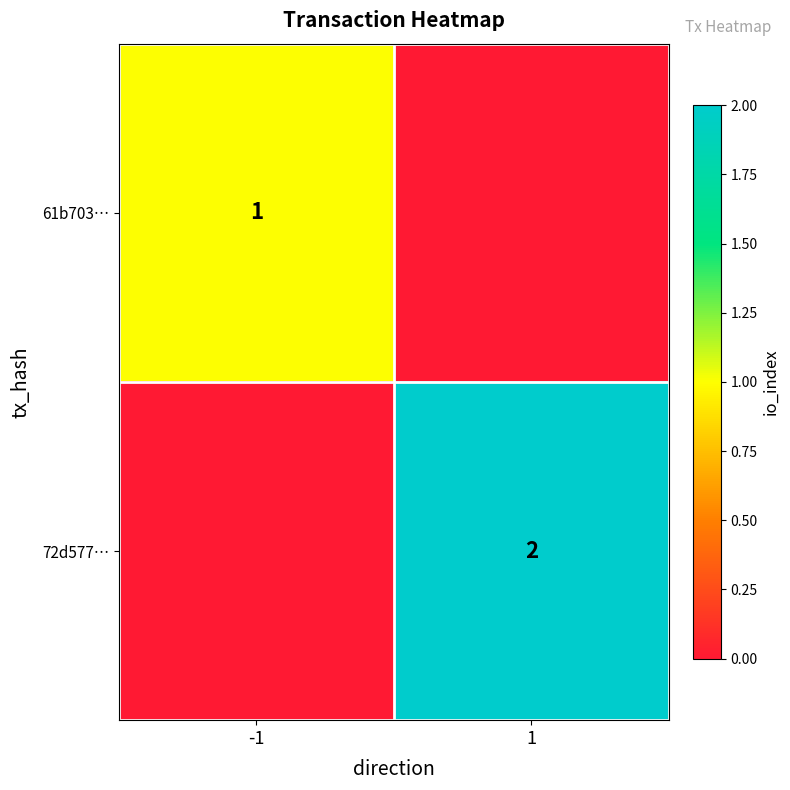

True or false: 61b703… has a value of 2 at -1.

False